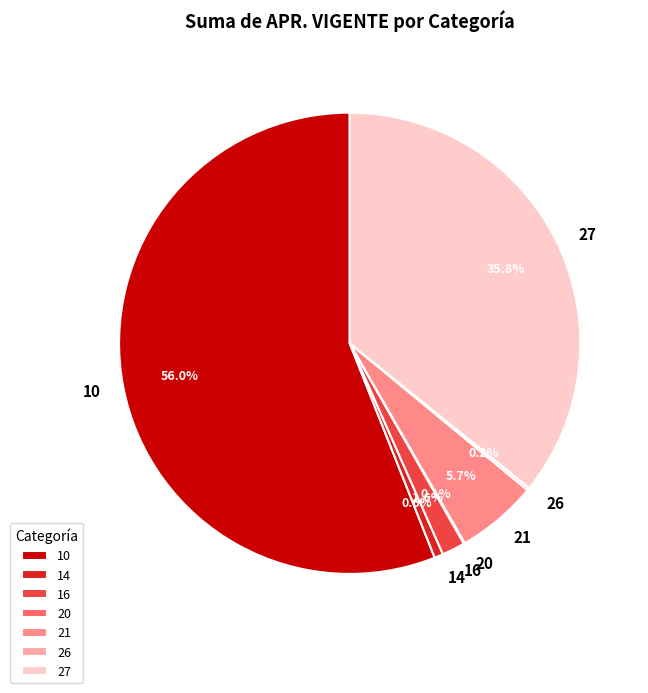

Which has a higher value, 16 or 21?

21